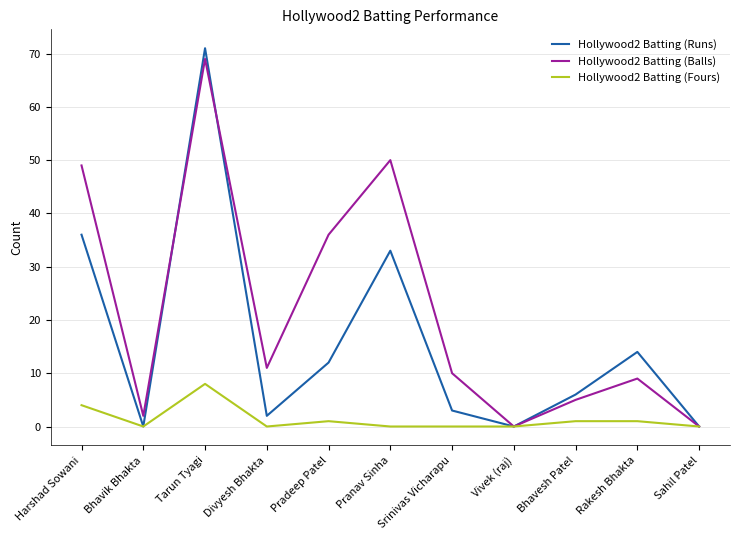

What is the total value across all series at Pranav Sinha?

83